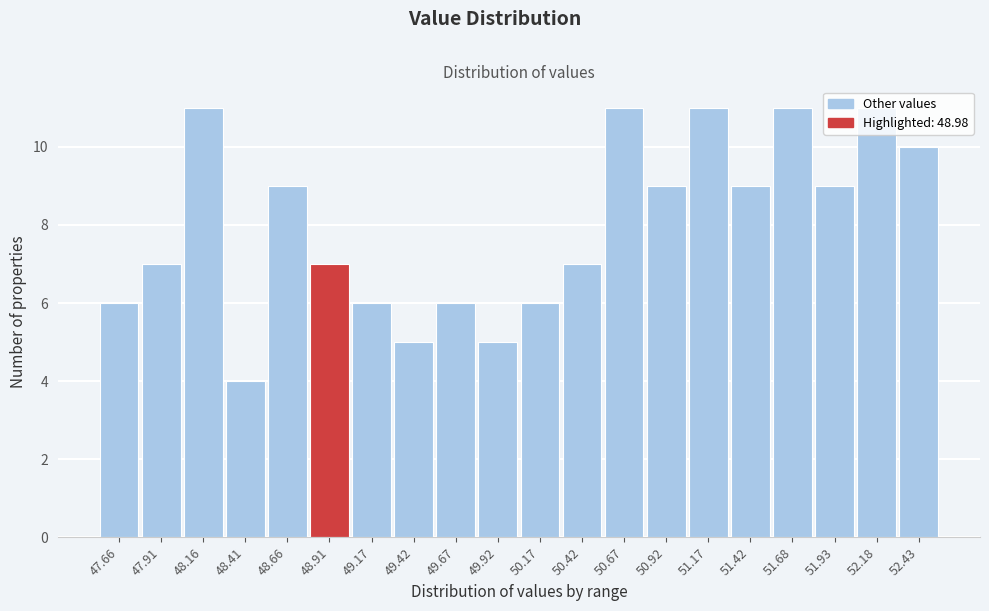

What is the minimum value shown in the chart?

4